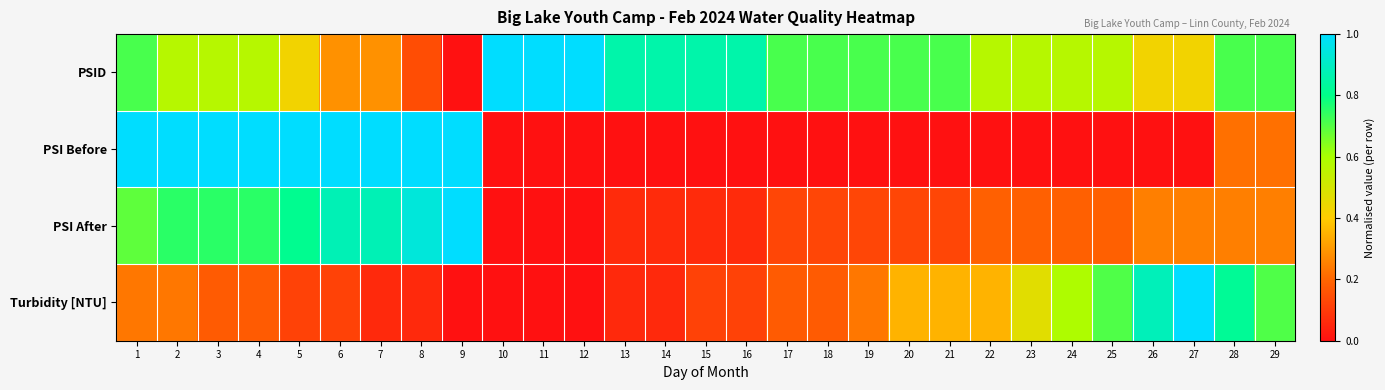

List the series in order of their peak value, highest first.

PSID, PSI Before, PSI After, Turbidity [NTU]